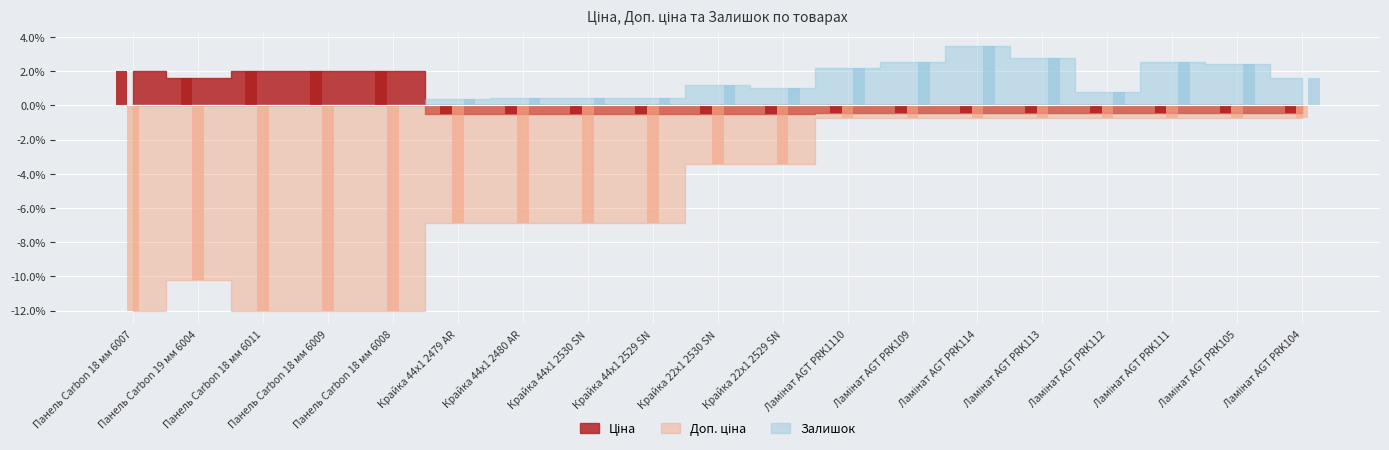

What is the average value of the Доп. ціна series?

-5.2